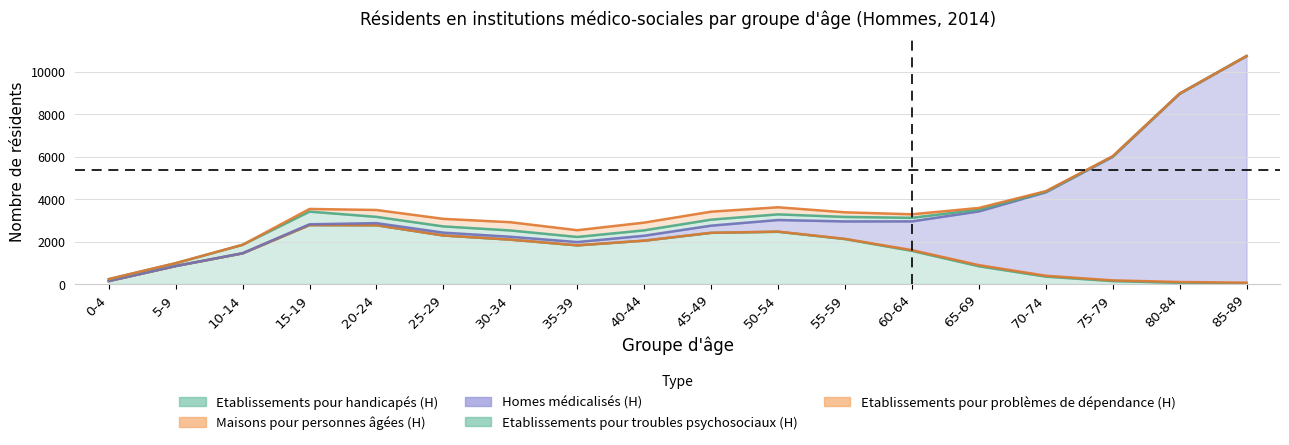

What is the label of the 4th point from the right?

70-74